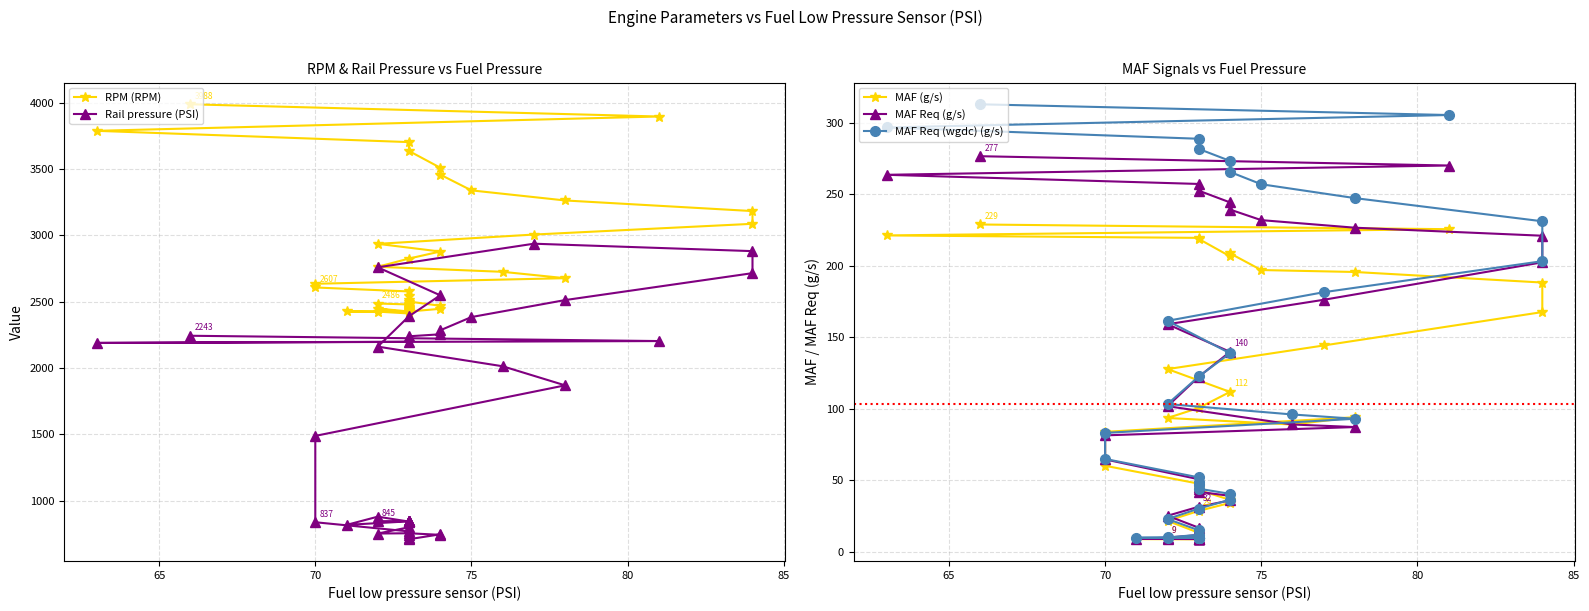

Count the number of data series in this chart.

5